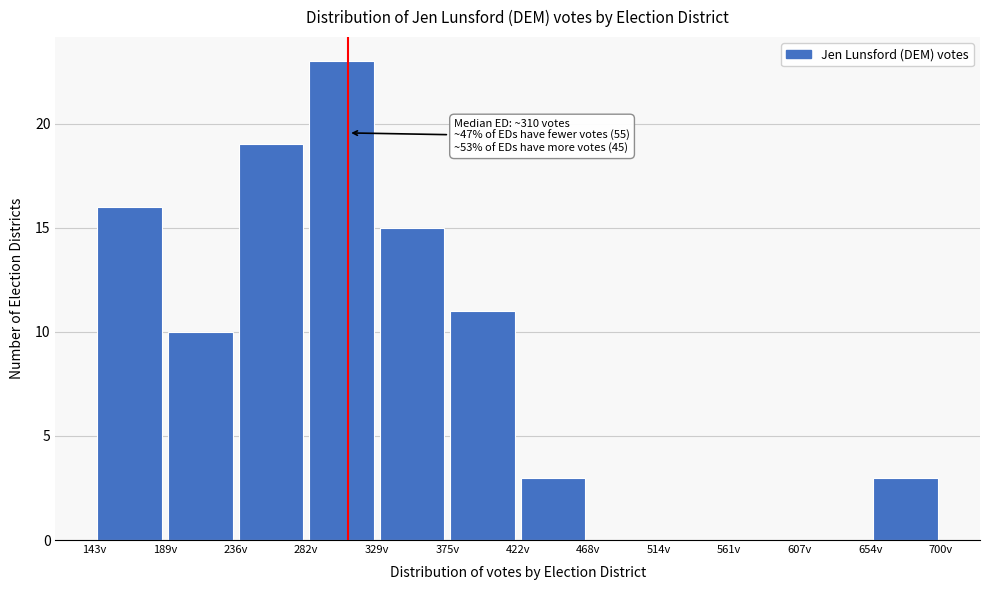

Which range on the x-axis has the tallest bar?

280 to 330